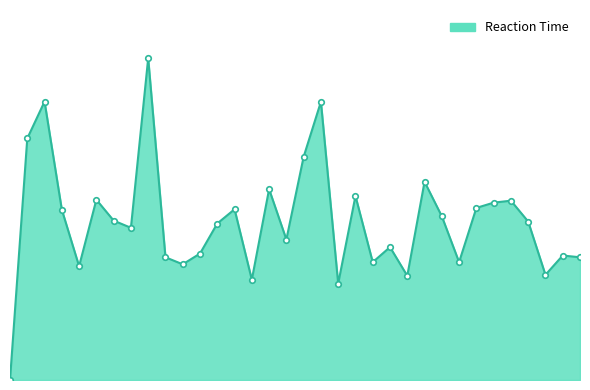

True or false: the data has more than 0 interior local peaks.

True